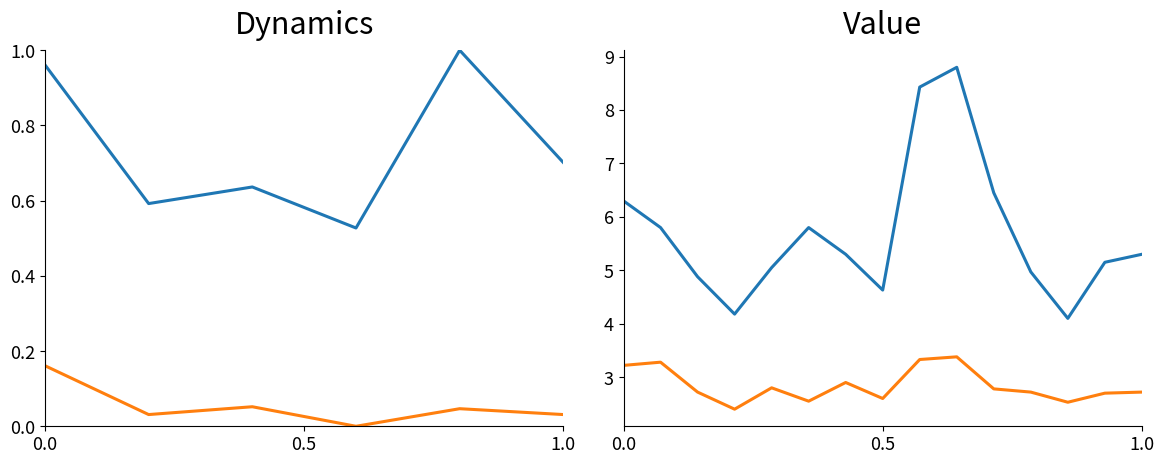

What is the difference between the second highest and minimum values in the P2 series?

0.9